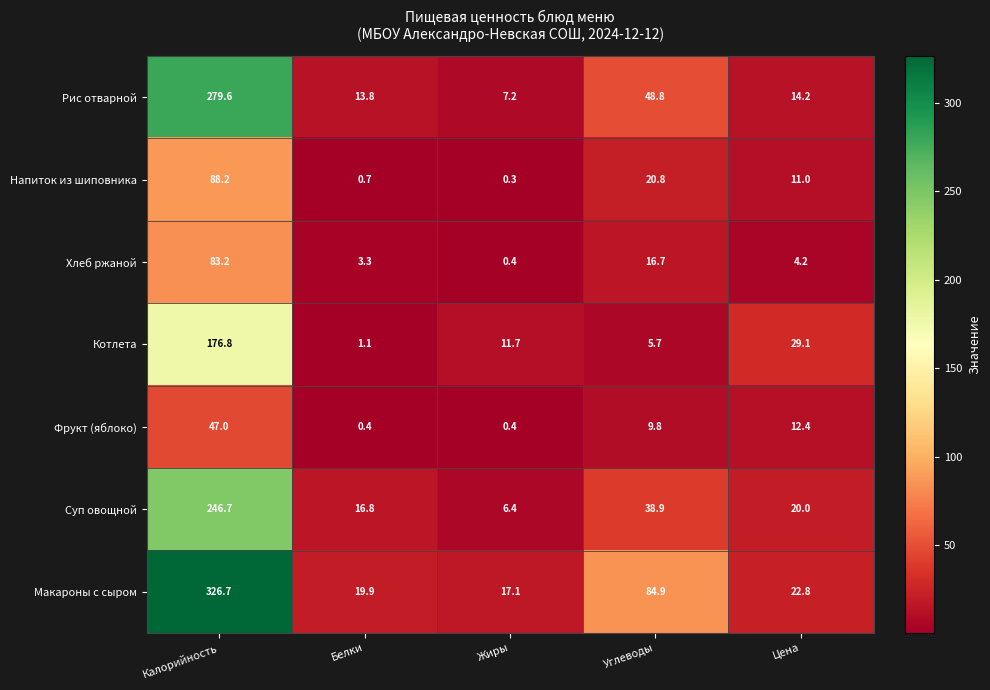

What is the minimum value for Котлета?

1.1